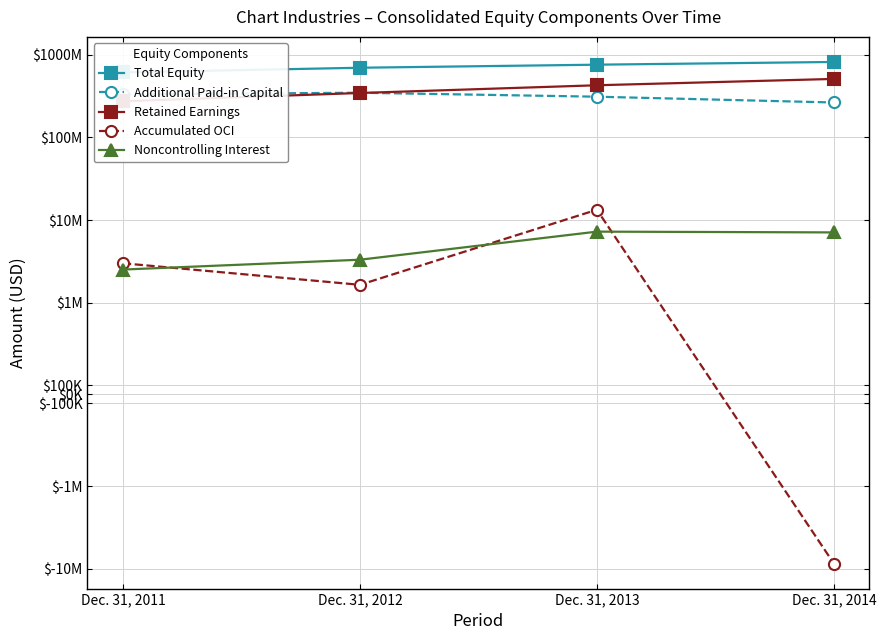

What is the difference between the maximum and second lowest values in the Additional Paid-in Capital series?

36554000